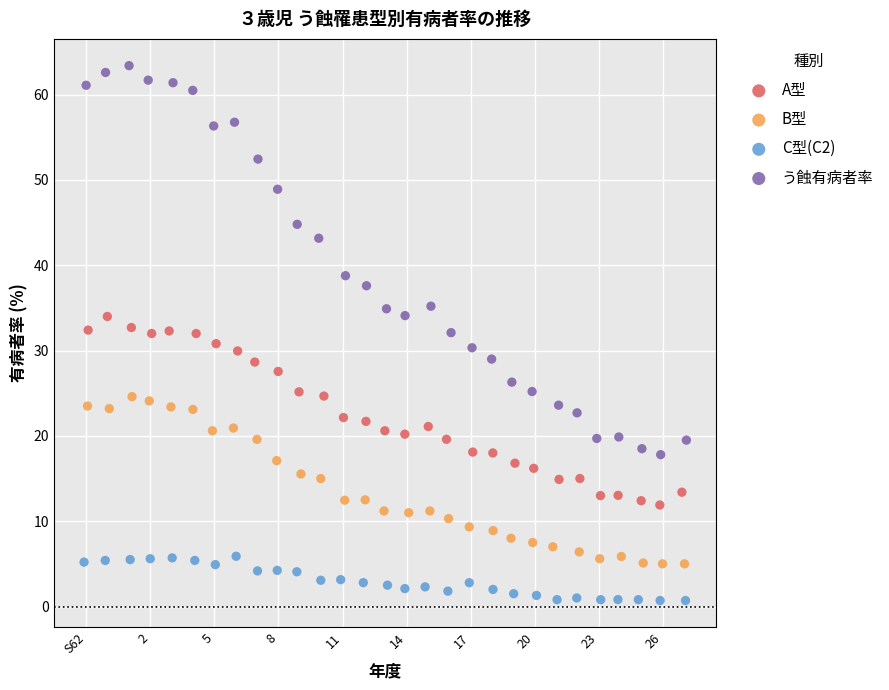

Which series has the largest Y range (max minus min)?

う蝕有病者率